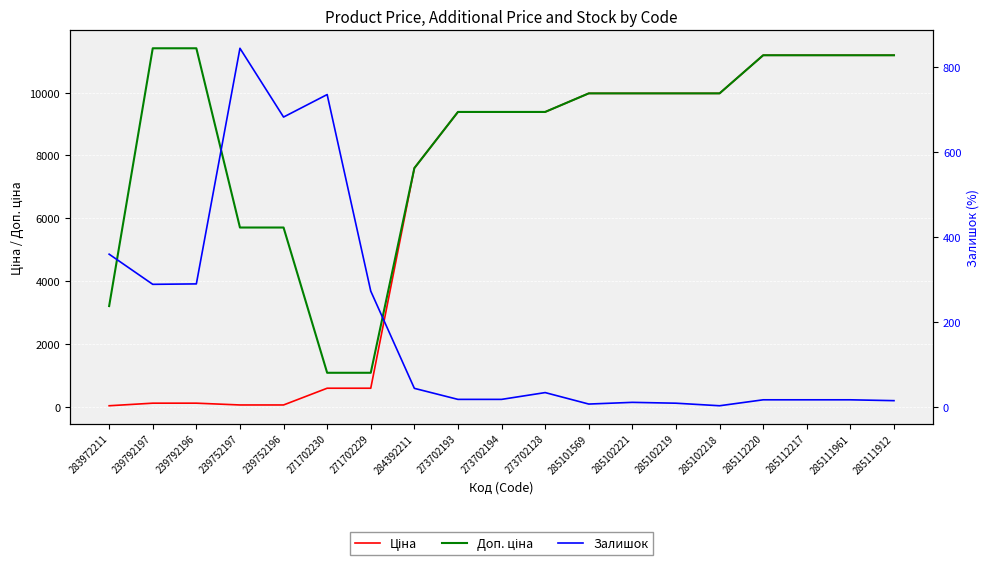

What value does the Залишок series have at 239792196?

290.0